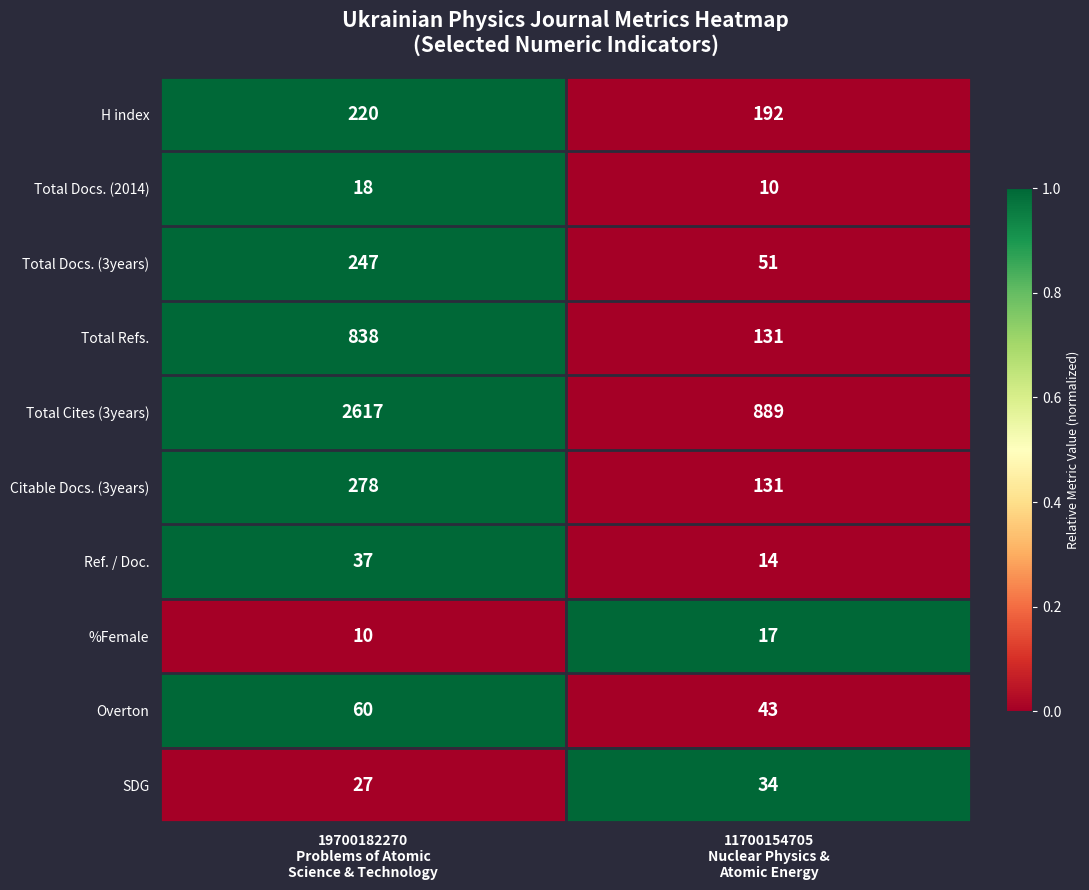

What is the sum of all H index values?

412